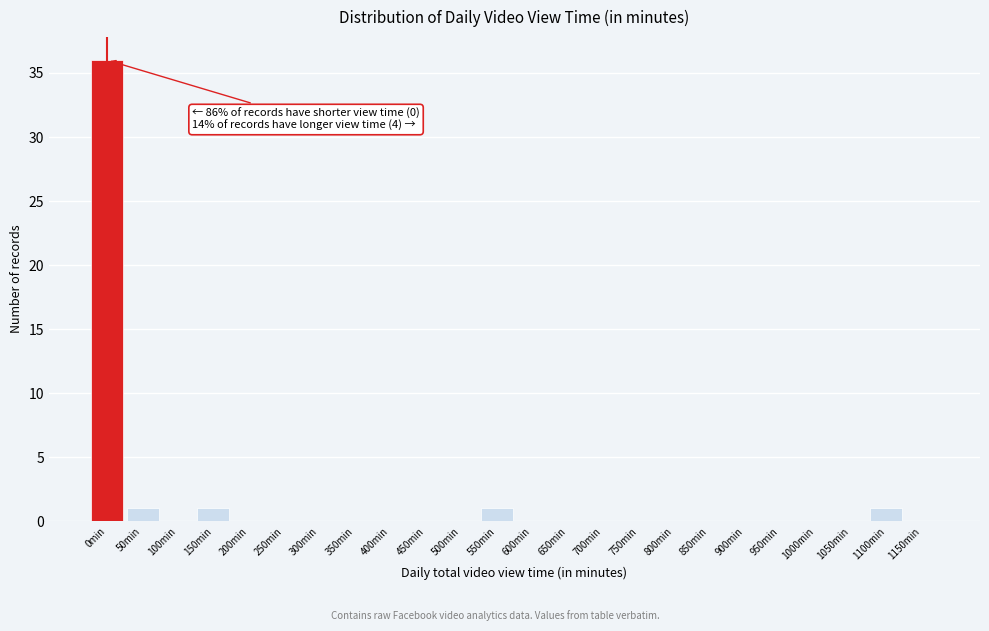

Reading left to right, what are all the values shown in this chart?

0min=36	50min=1	100min=0	150min=1	200min=0	250min=0	300min=0	350min=0	400min=0	450min=0	500min=0	550min=1	600min=0	650min=0	700min=0	750min=0	800min=0	850min=0	900min=0	950min=0	1000min=0	1050min=0	1100min=1	1150min=0